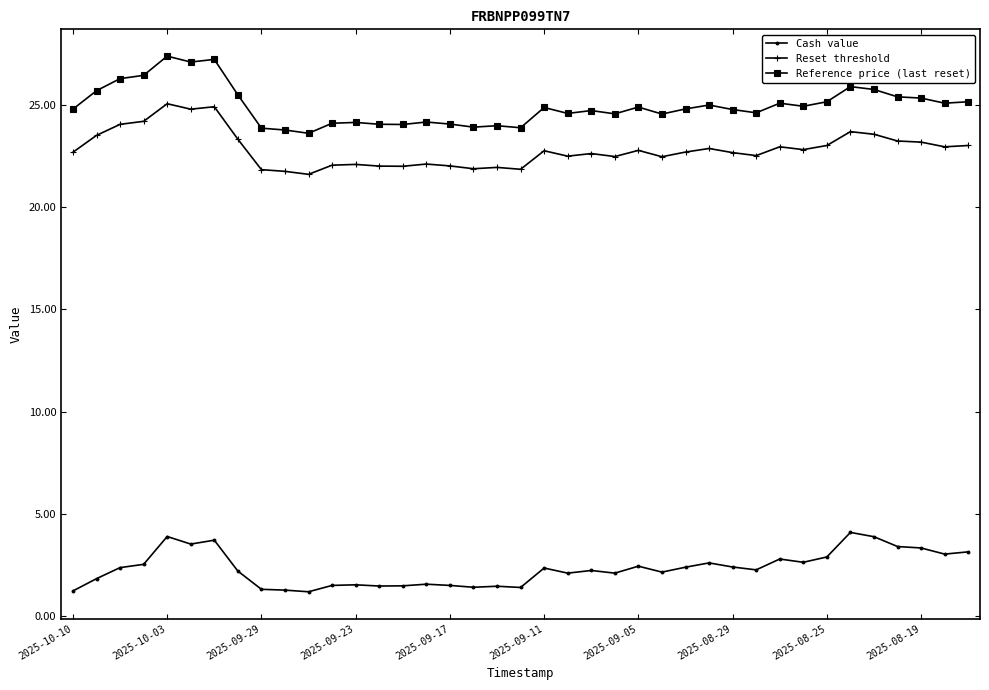

Rank the series by their maximum value, from highest to lowest.

Reference price (last reset), Reset threshold, Cash value